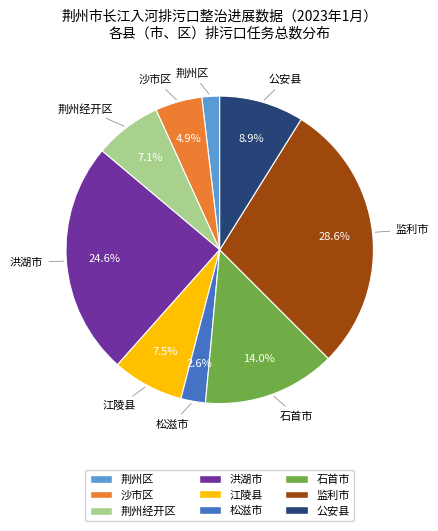

Count the number of slices in the pie.

9